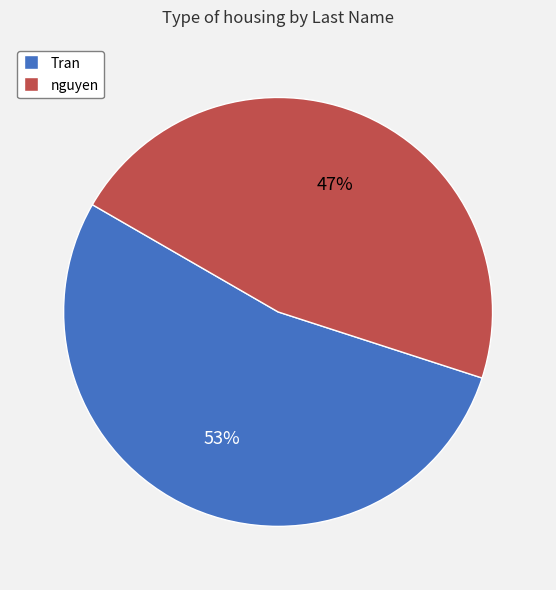

Rank the categories by value from highest to lowest.

Tran, nguyen